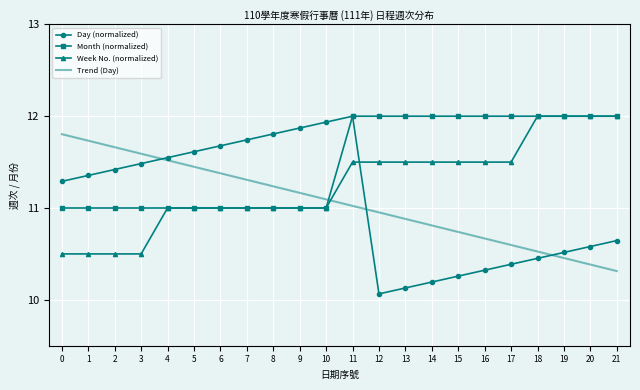

Which series has the widest spread of values?

Day (normalized)